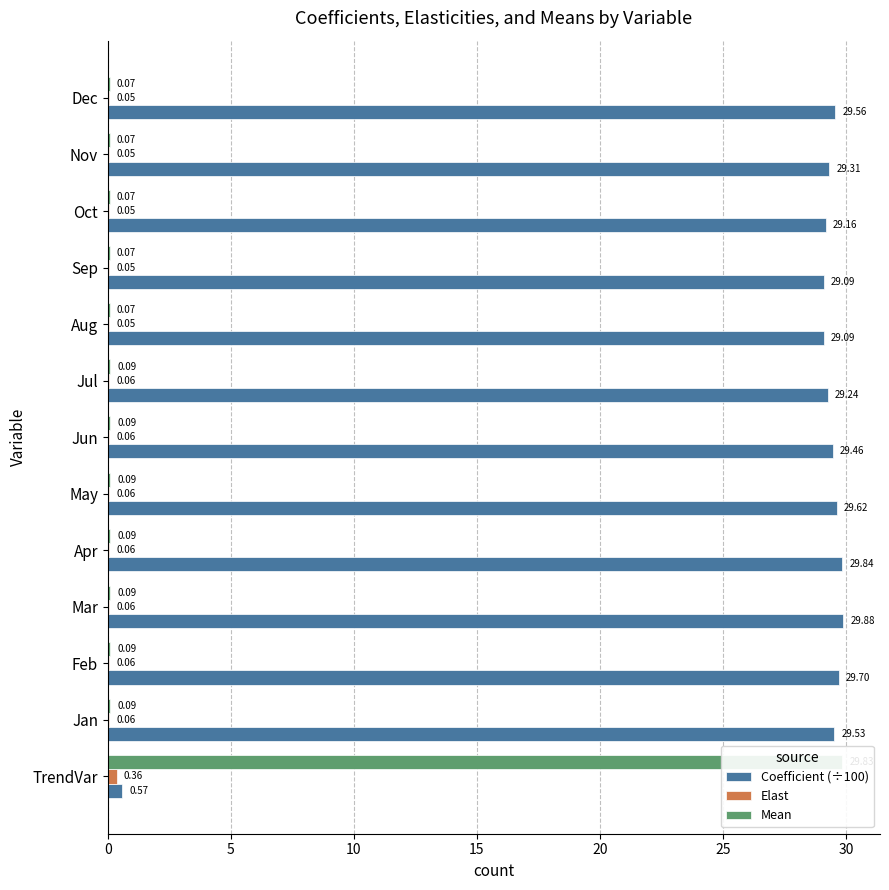

What are all the series names shown in the legend?

Coefficient (÷100), Elast, Mean